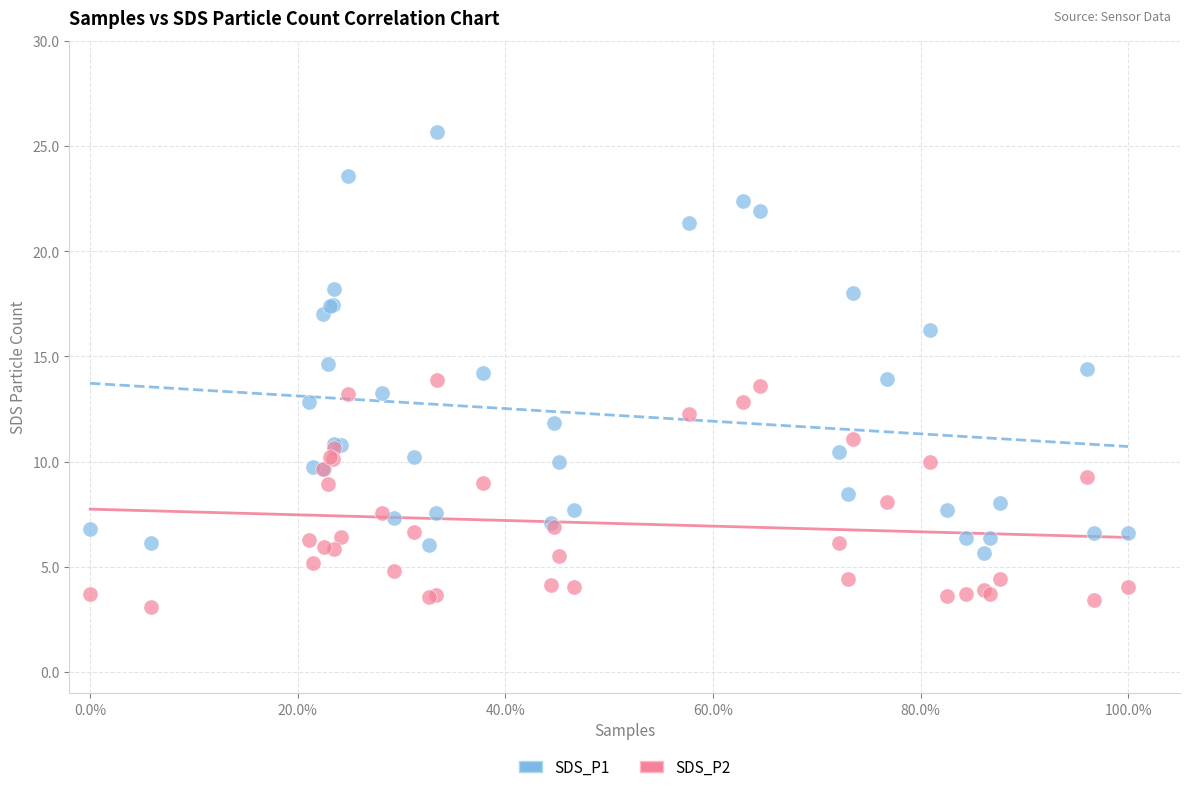

What is the X range (max minus min) for the scatter plot?

1.0